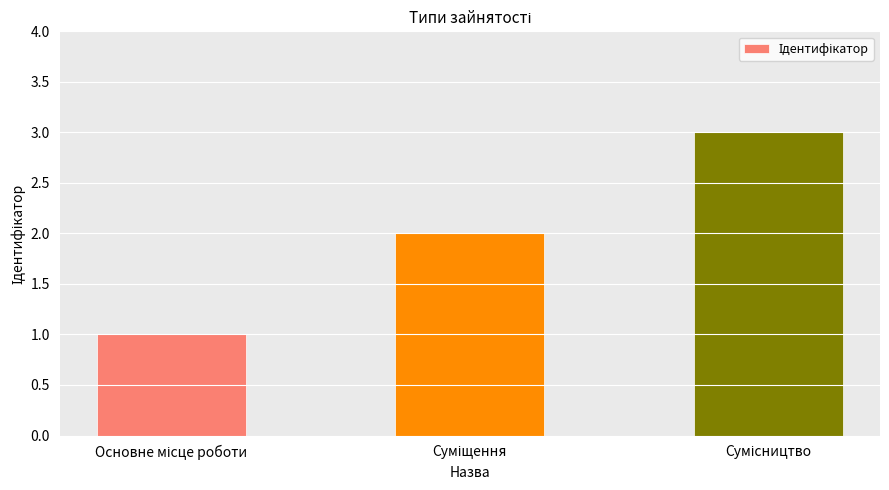

Are the bars horizontal?

No